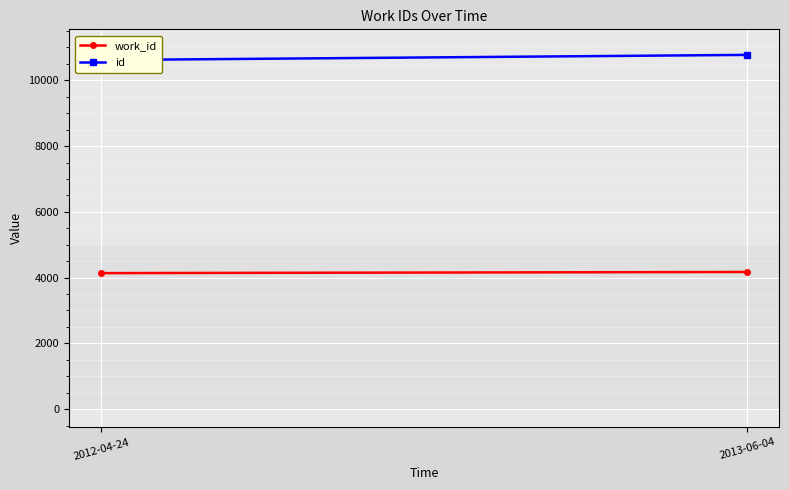

Is it true that work_id equals 4136 at 2012-04-24?

True